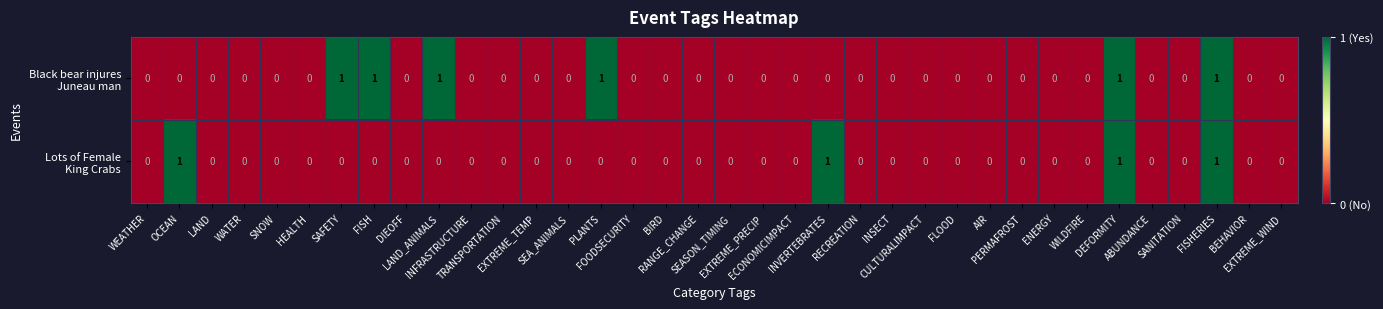

Count the number of data series in this chart.

2